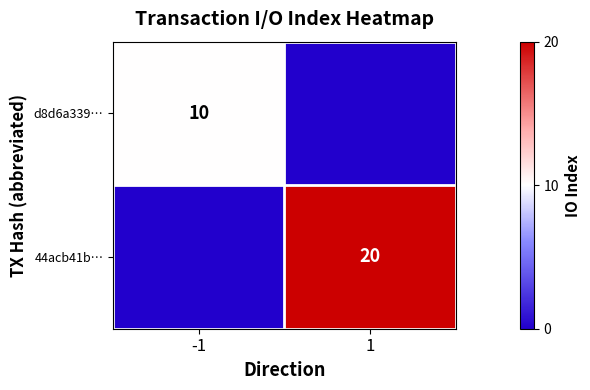

How many values in the d8d6a339… series are below 10?

1